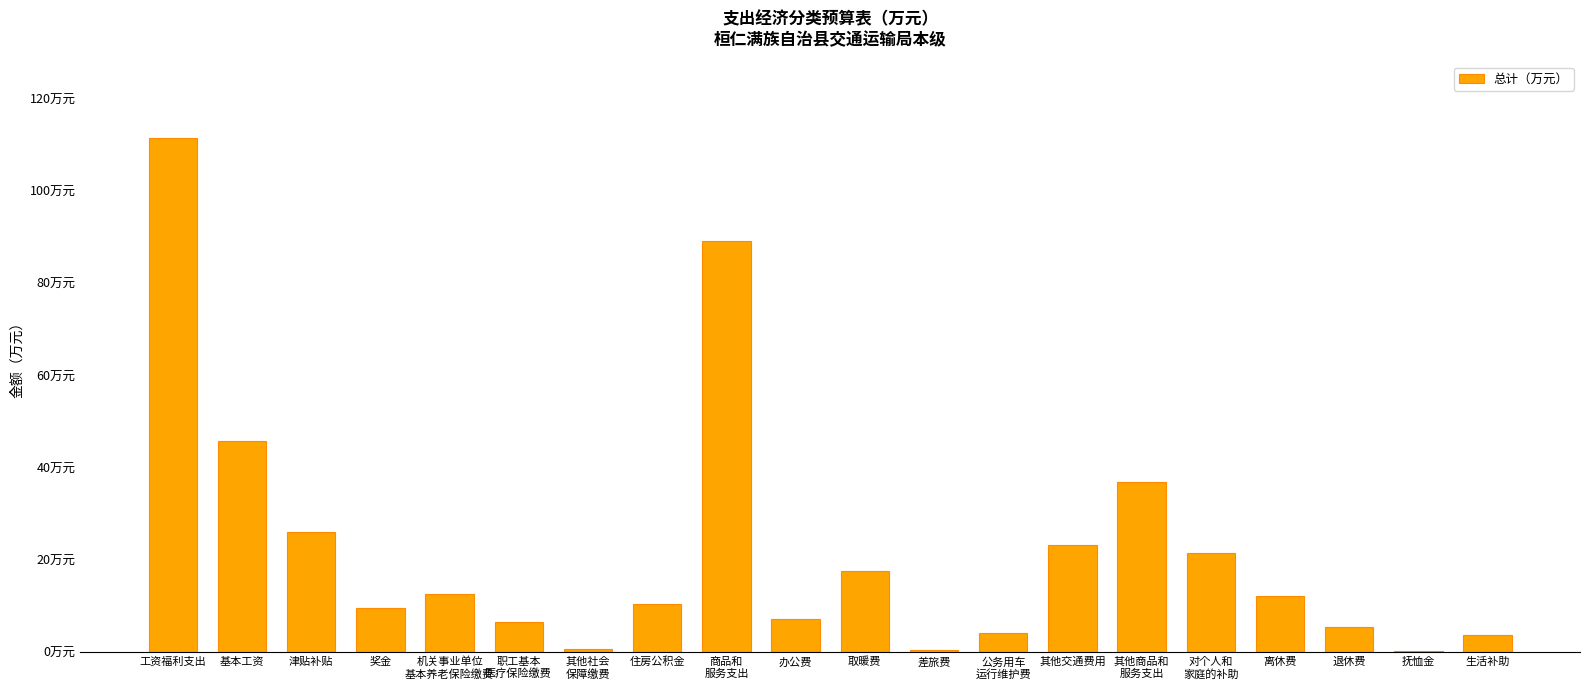

What is the value of the 12th bar from the left?

0.5